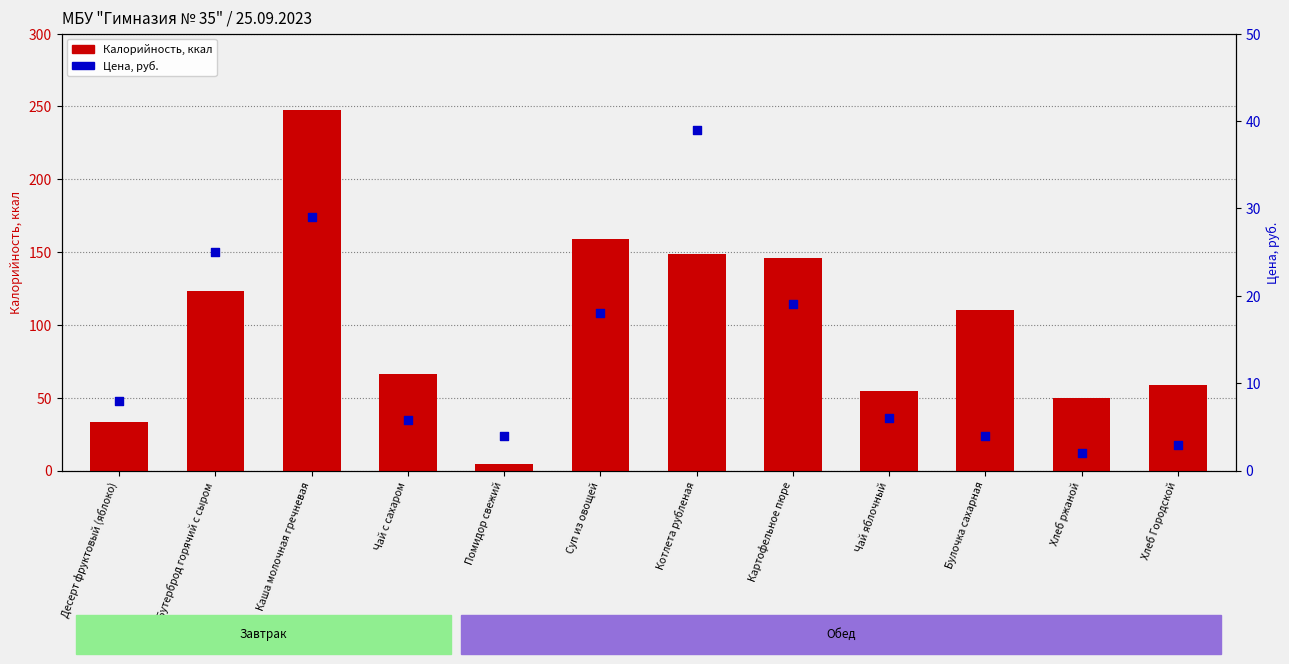

Which series contains the lowest Y value?

Цена, руб.